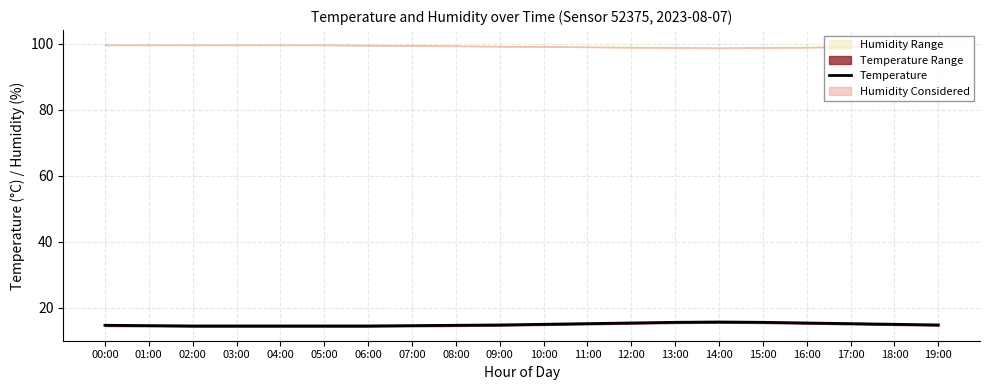

How many values are between 14 and 15?

13